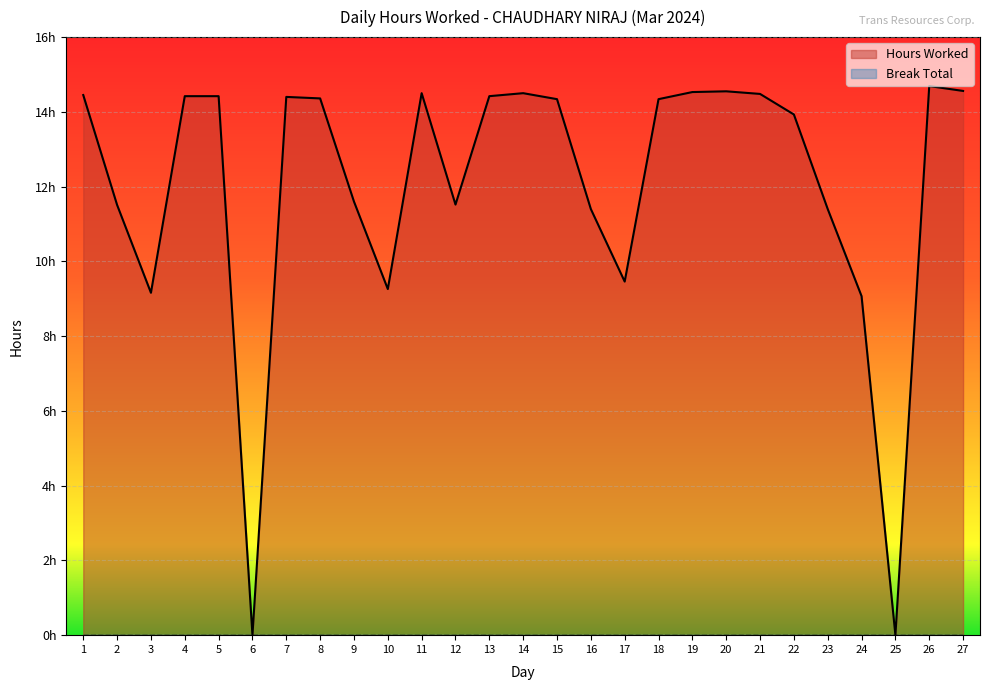

How many lines are shown in the chart?

1